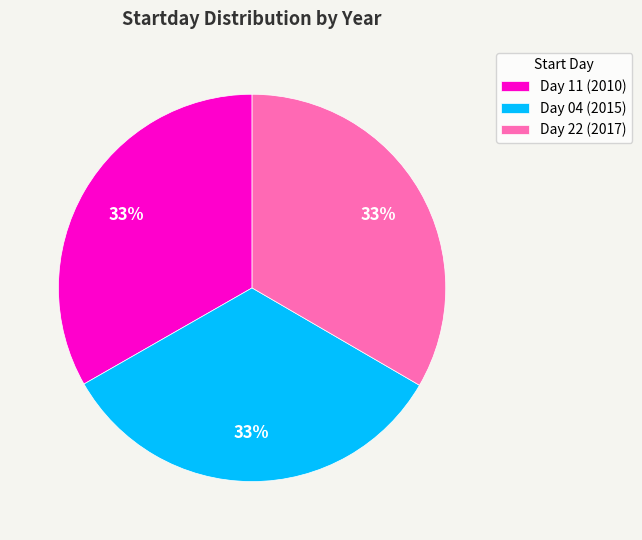

Is it true that Day 22 (2017) is 33% of the pie?

True